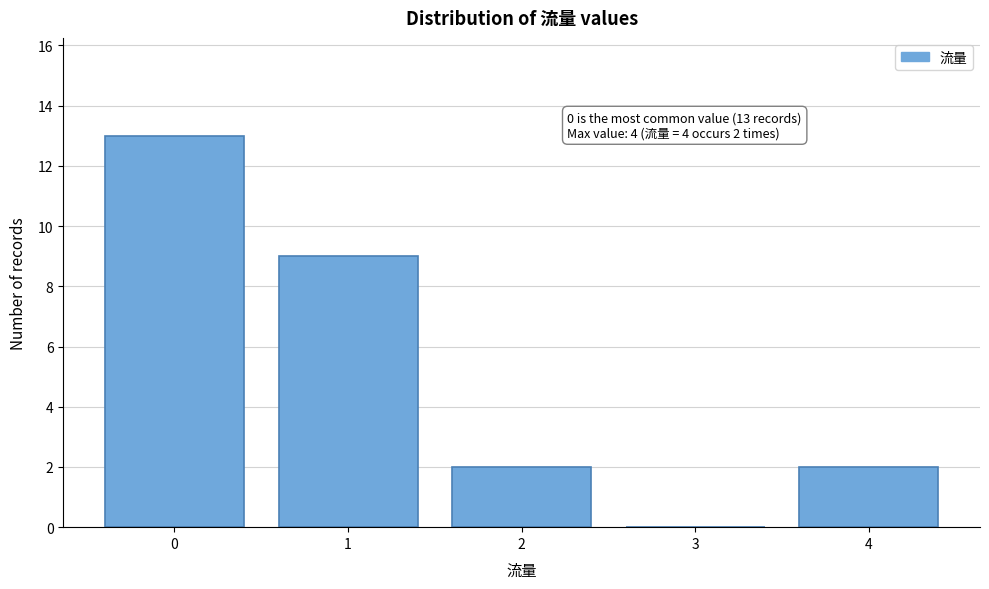

Reading right to left, what are all the values shown in this chart?

4=2	3=0	2=2	1=9	0=13